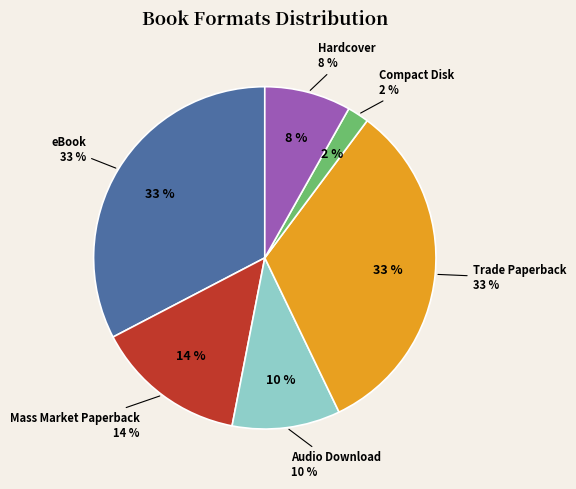

Is Hardcover the majority of the pie?

No